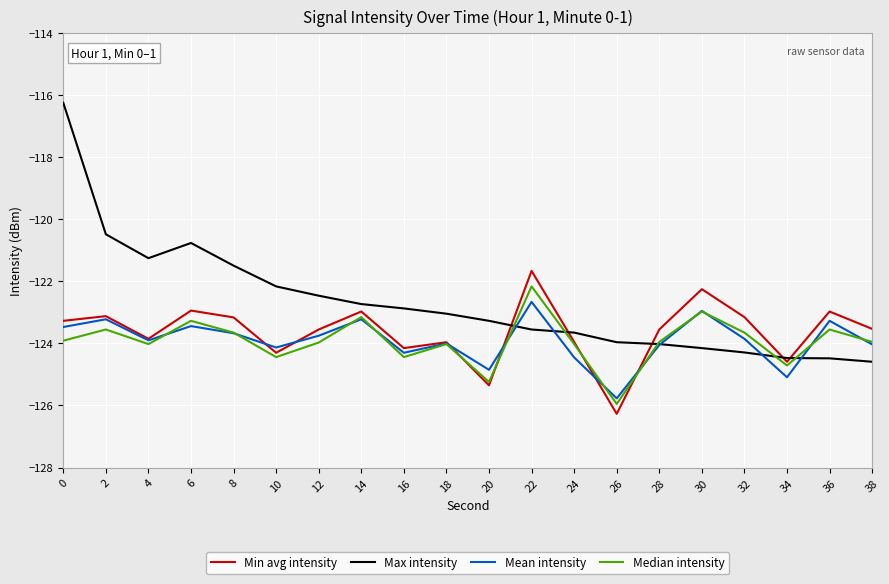

What is the spread (max minus min) of values at 20?

2.1